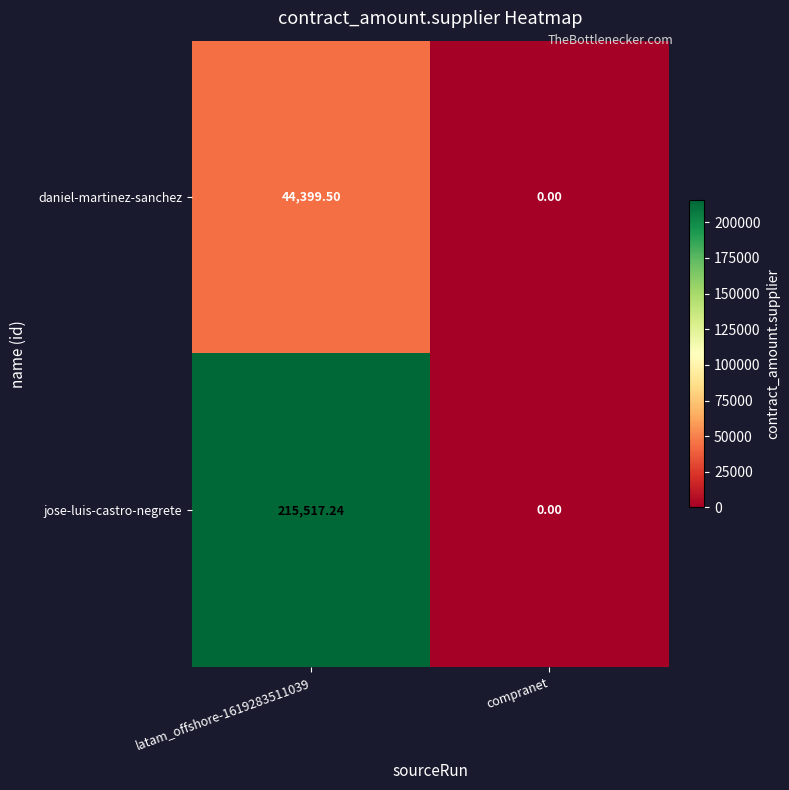

List the series in order of their overall mean, lowest first.

daniel-martinez-sanchez, jose-luis-castro-negrete